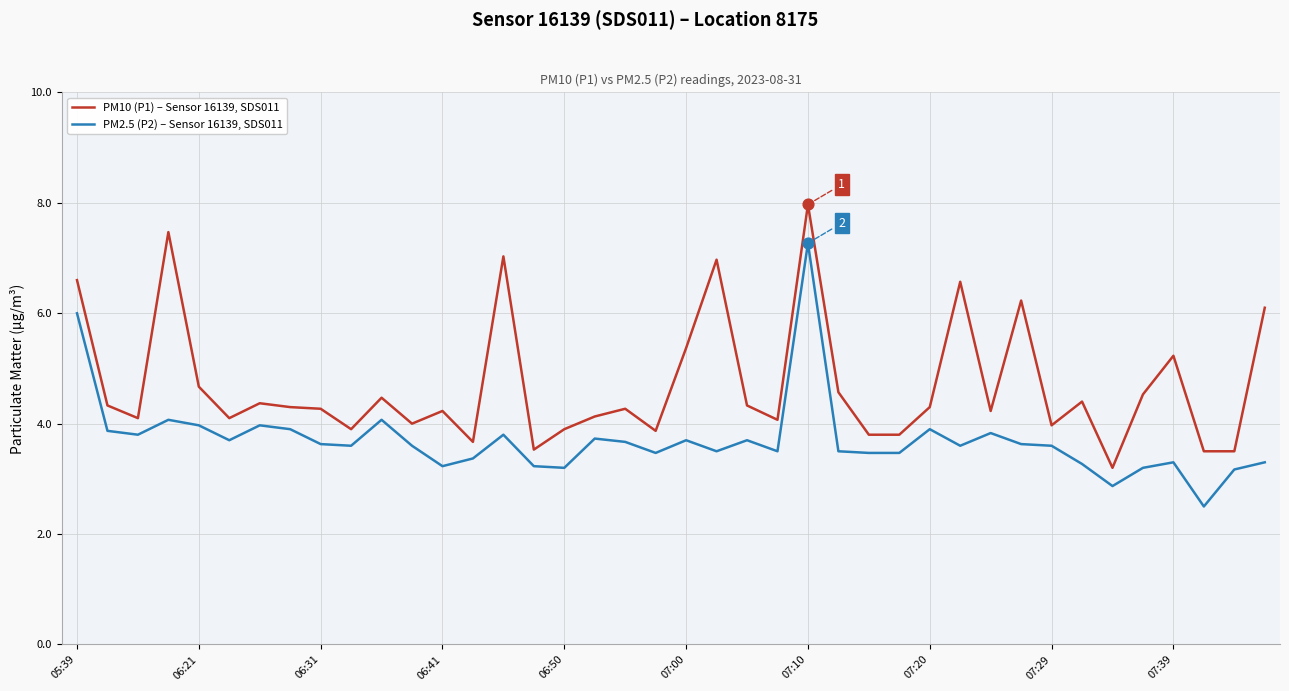

Which series has the largest total across all categories?

PM10 (P1) – Sensor 16139, SDS011